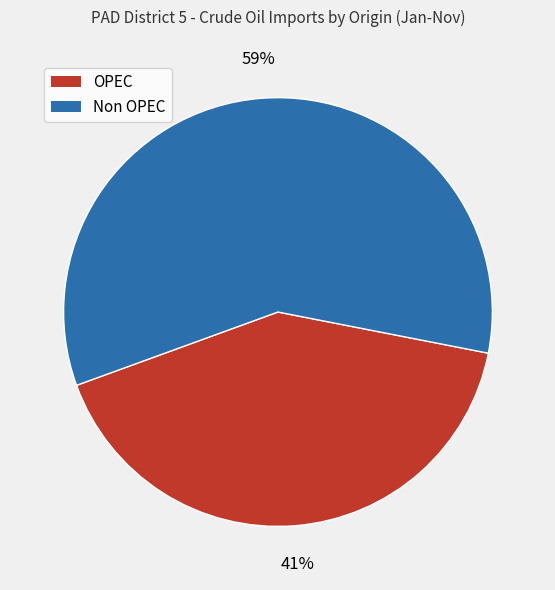

To the nearest percent, what is the combined percentage of OPEC and Non OPEC?

100%